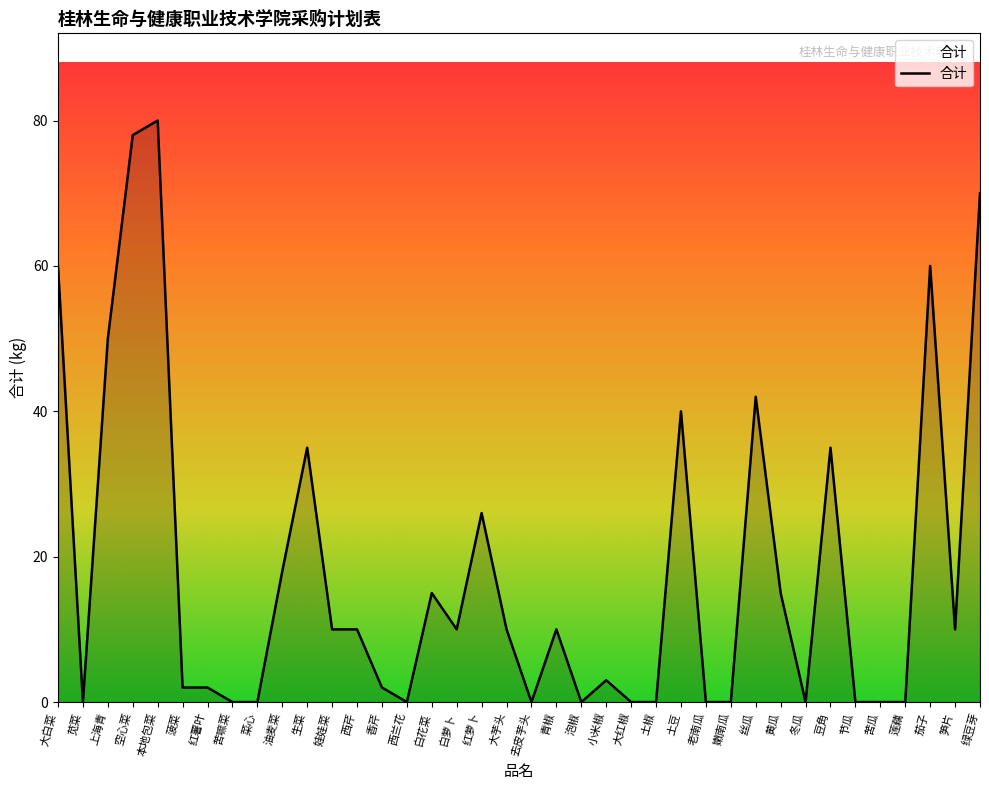

The value at 空心菜 is 78. True or false?

True